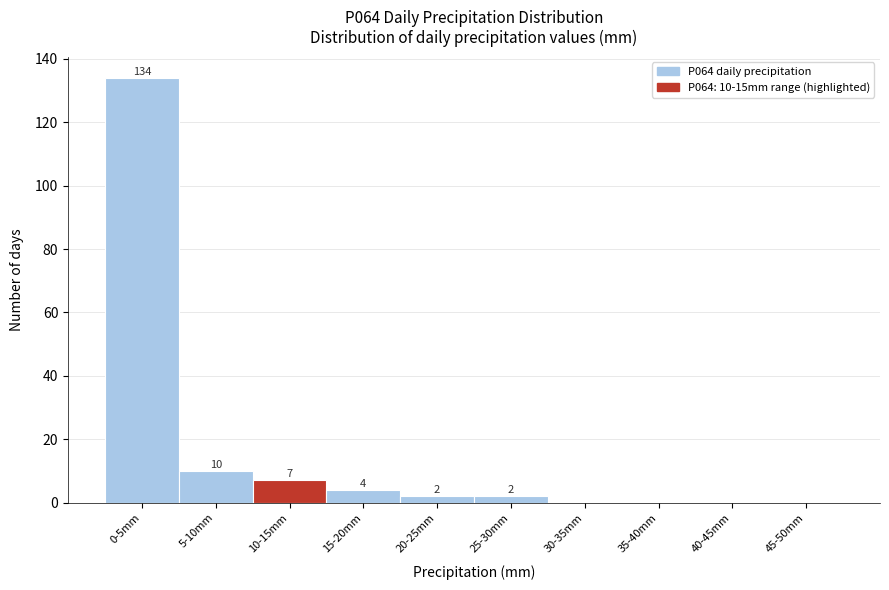

Reading right to left, extract all data points from this chart.

45-50mm=0	40-45mm=0	35-40mm=0	30-35mm=0	25-30mm=2	20-25mm=2	15-20mm=4	10-15mm=7	5-10mm=10	0-5mm=134